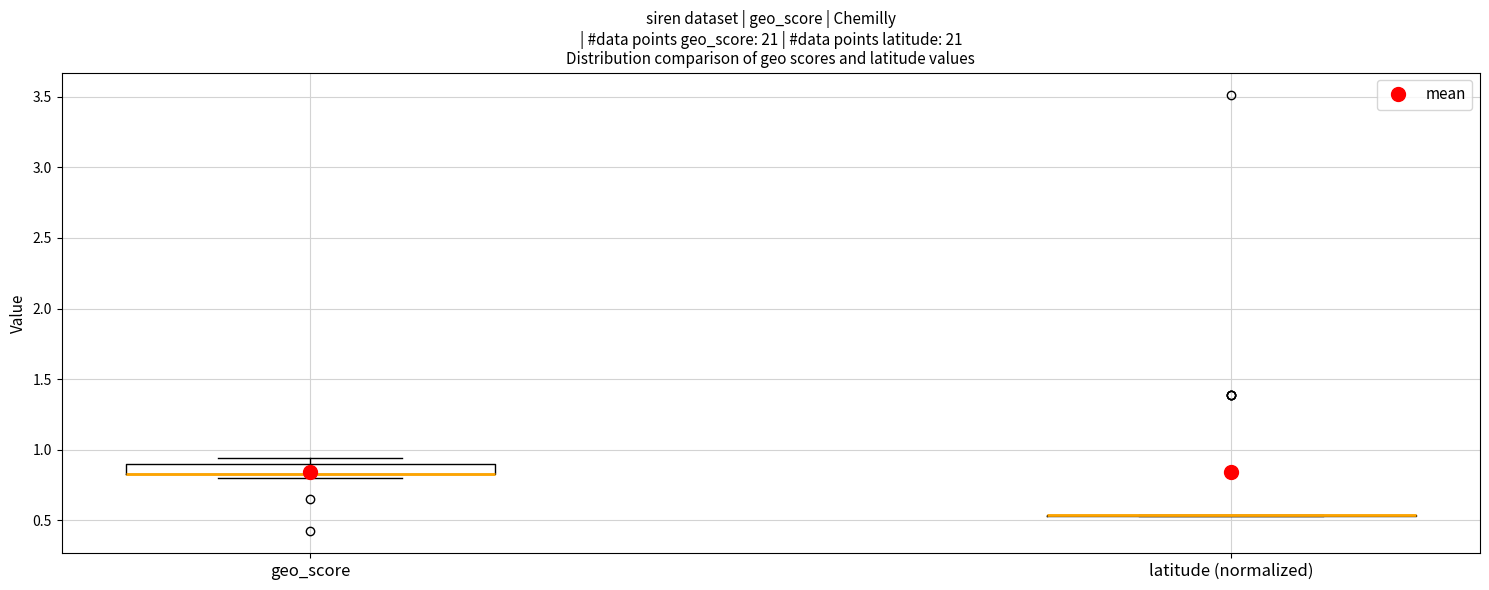

Comparing the boxes themselves (not the whiskers), which one is the tallest?

geo_score